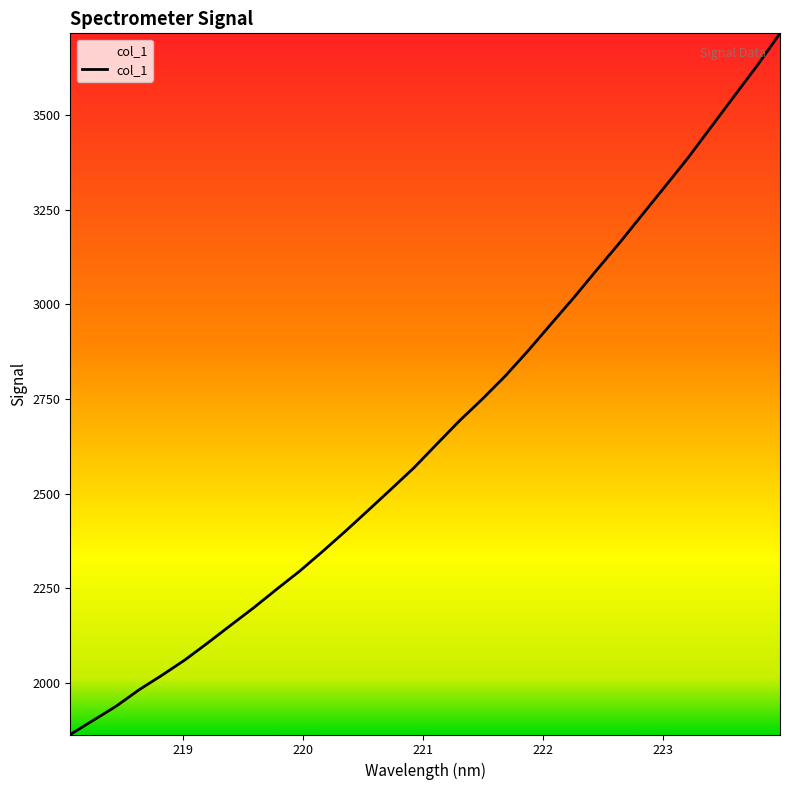

What is the greatest value displayed?

3717.0